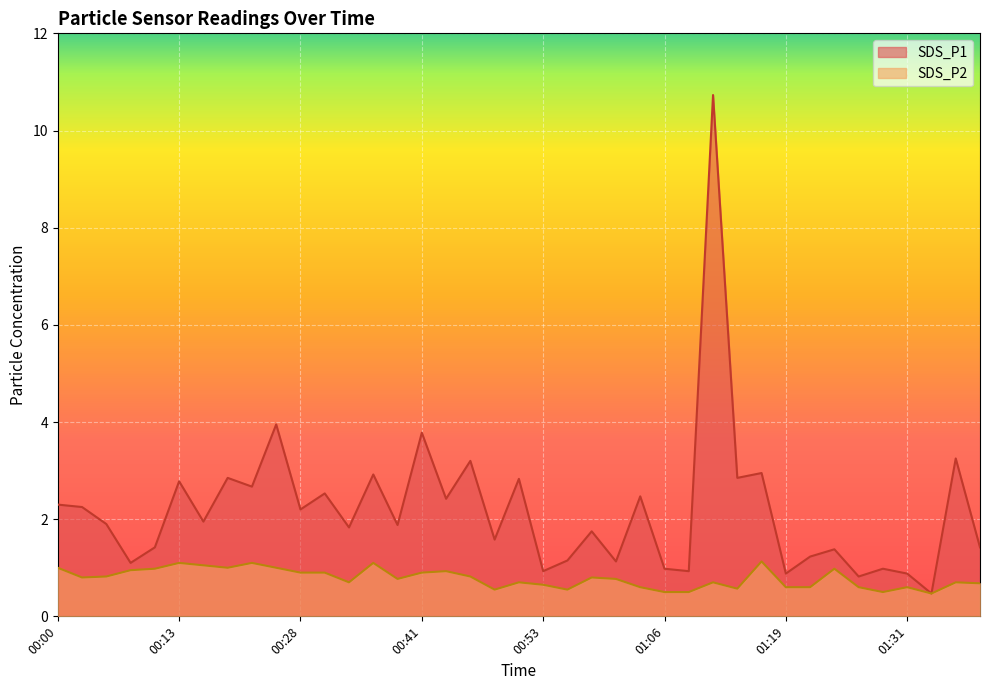

Which series has the largest total across all categories?

SDS_P1